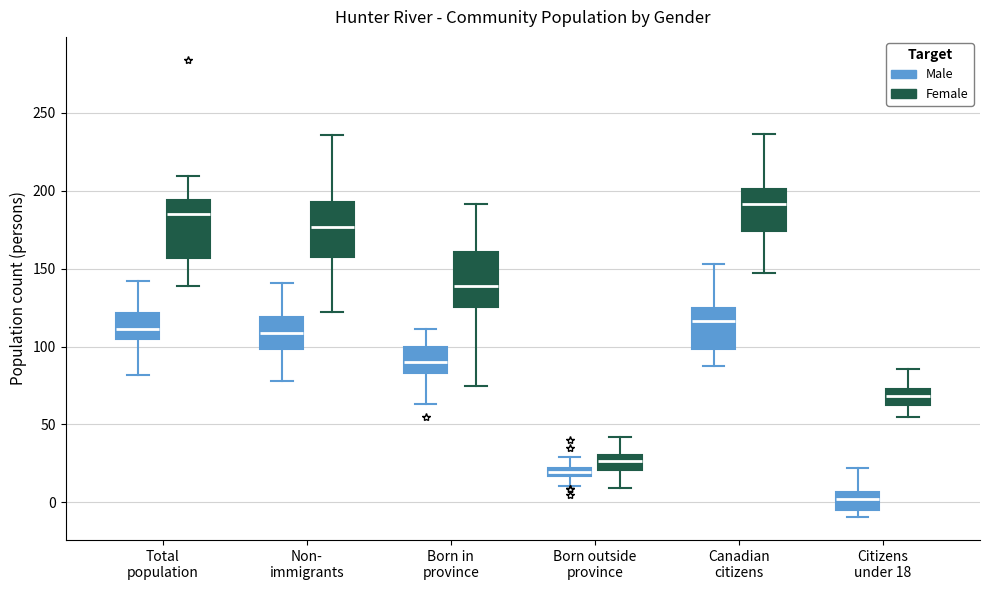

Which box has the lowest median line?

Citizens under 18 (Male)